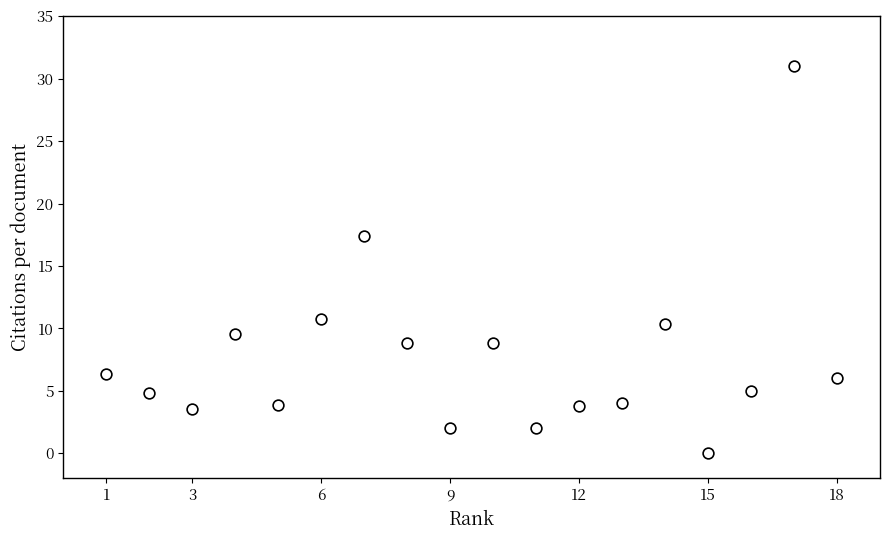

What is the range of X values (max minus min)?

17.0